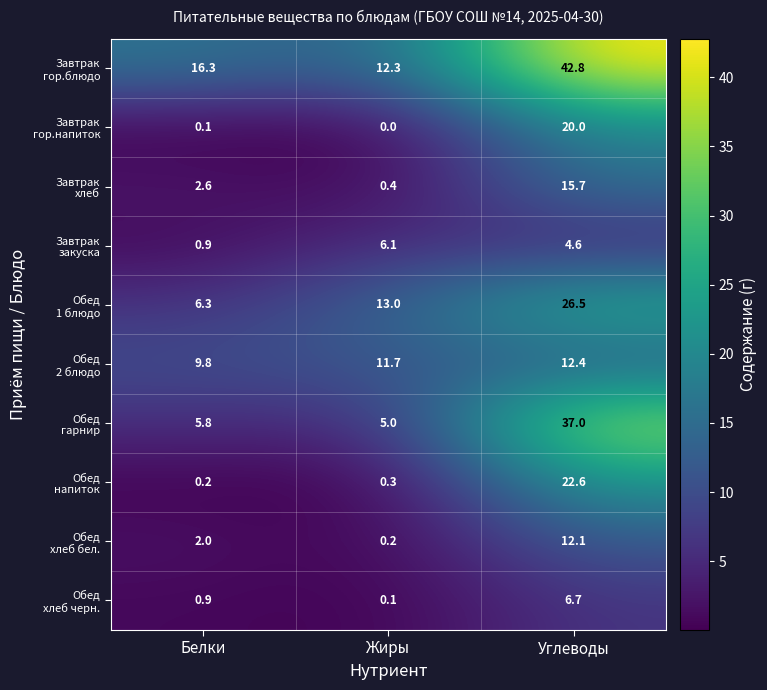

What is the spread (max minus min) of values at Белки?

16.2